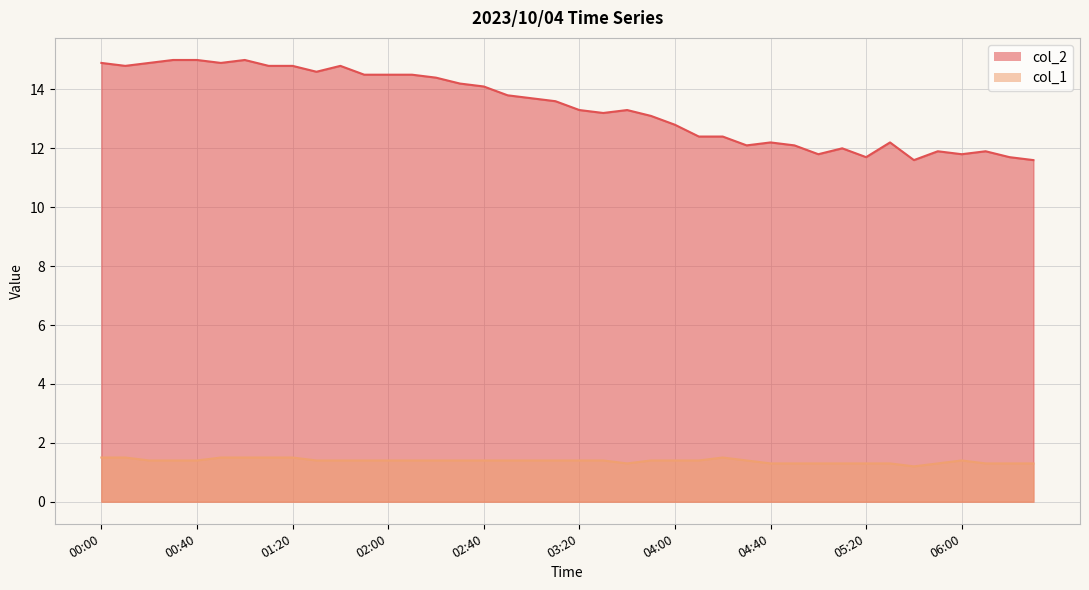

True or false: col_2 and col_1 cross at least once.

False